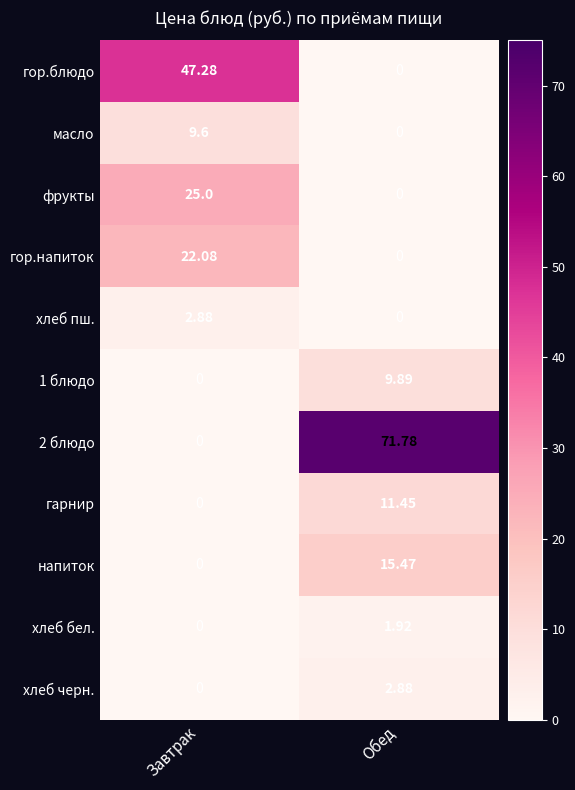

At which label does 1 блюдо first exceed 9?

Обед